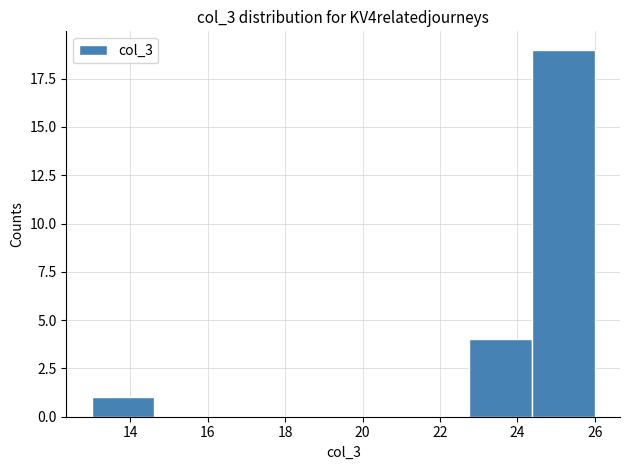

Reading left to right, list every bar in this chart as the range it spans on the x-axis followed by its height. Neither the bar edges nor the heights are printed on the chart, so give them approximately, as read against the axes.

13.0 to 14.6: 1
14.6 to 16.2: 0
16.2 to 17.8: 0
17.8 to 19.6: 0
19.6 to 21.2: 0
21.2 to 22.8: 0
22.8 to 24.4: 4
24.4 to 26.0: 19